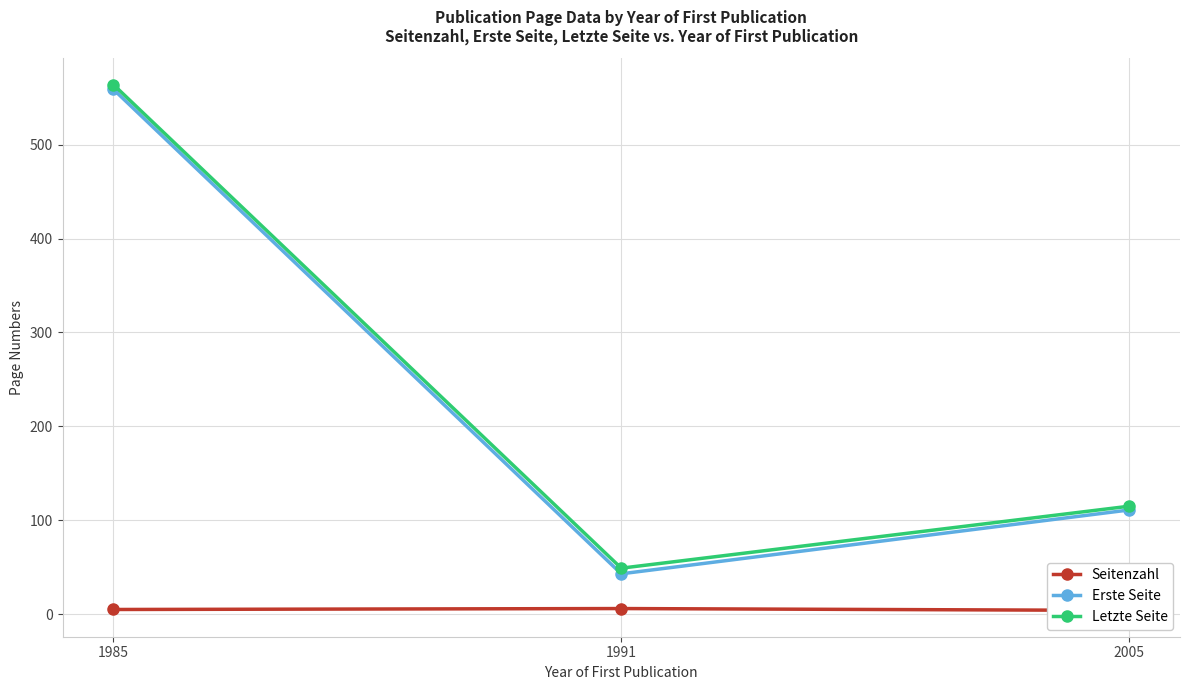

Which label corresponds to the largest value in the chart?

1985